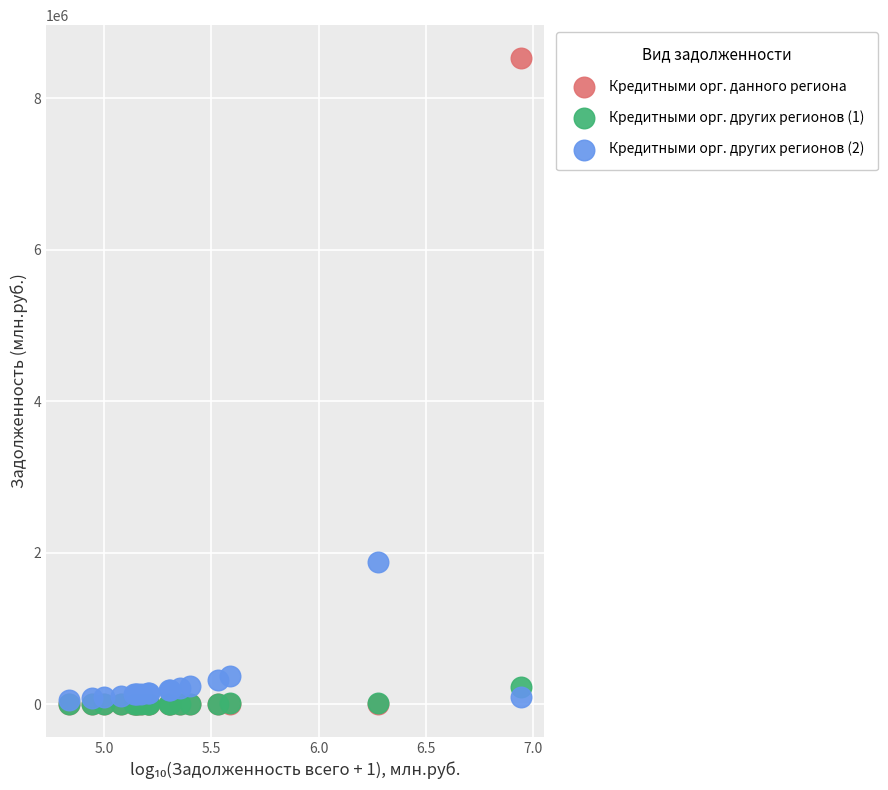

Across all series, what Y value is closest to 4268562?

1878225